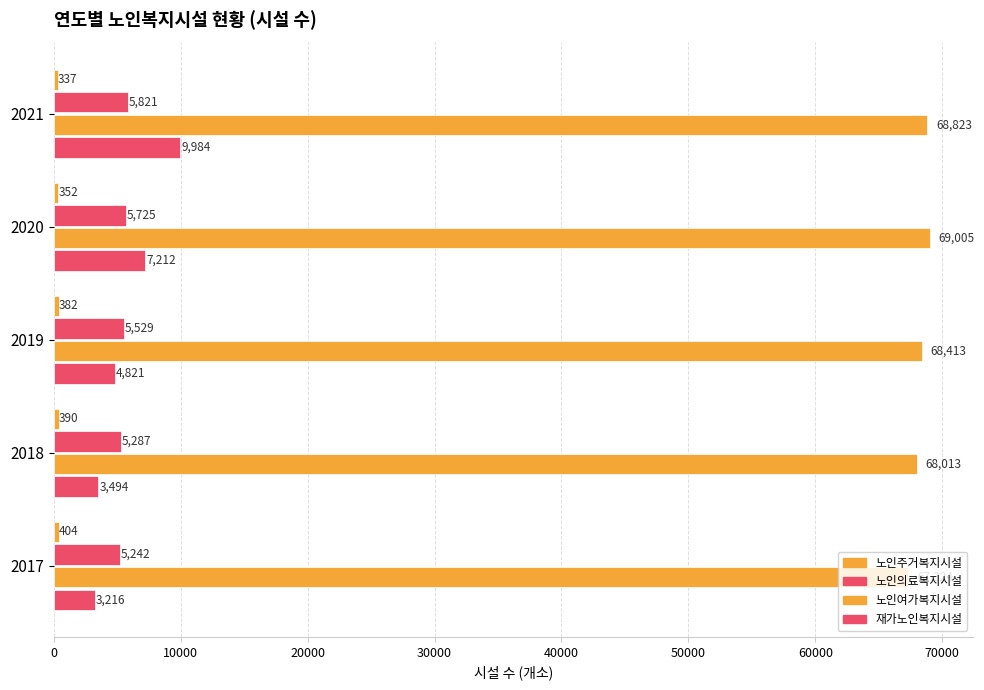

Reading left to right, transcribe all the data shown in this chart.

노인주거복지시설: 337	352	382	390	404
노인의료복지시설: 5821	5725	5529	5287	5242
노인여가복지시설: 68823	69005	68413	68013	67324
재가노인복지시설: 9984	7212	4821	3494	3216